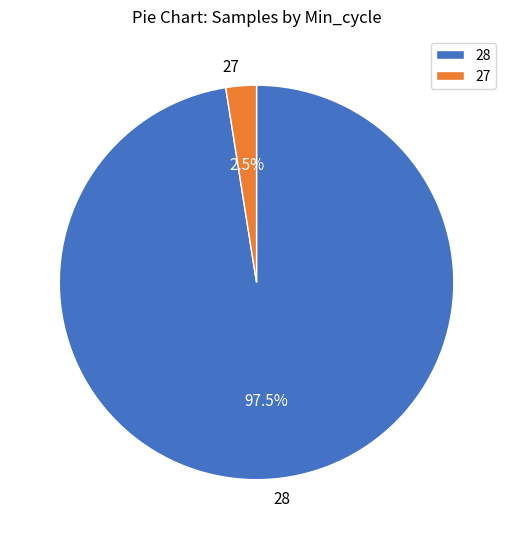

How much of the chart is everything except 28?

2.5%